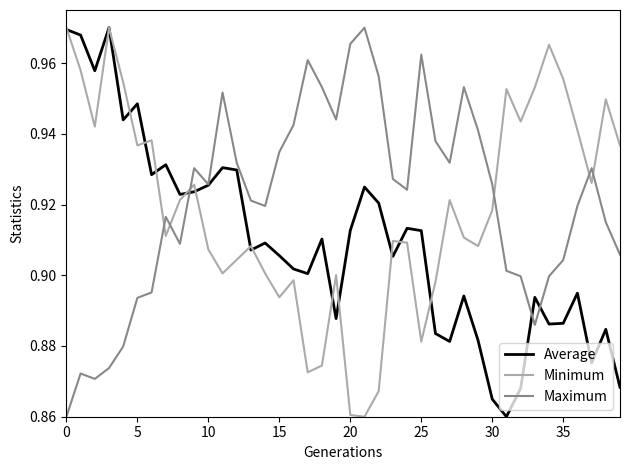

How many intersections are there between Maximum and Minimum?

6